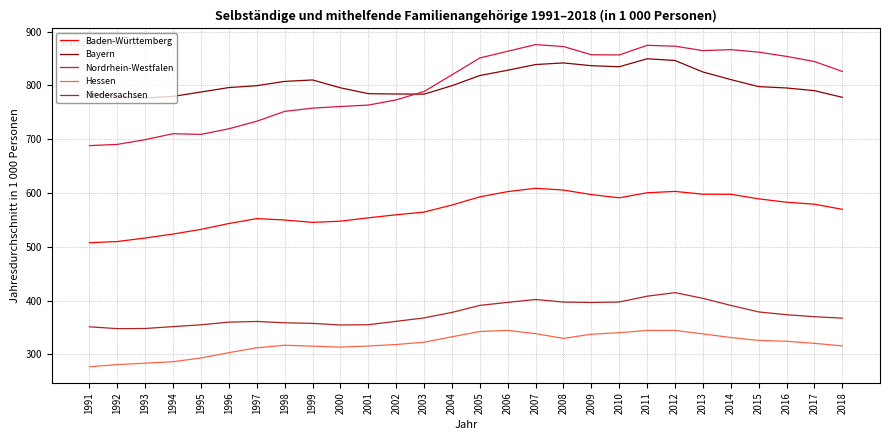

Rank the series at 1998 from highest to lowest value.

Bayern, Nordrhein-Westfalen, Baden-Württemberg, Niedersachsen, Hessen